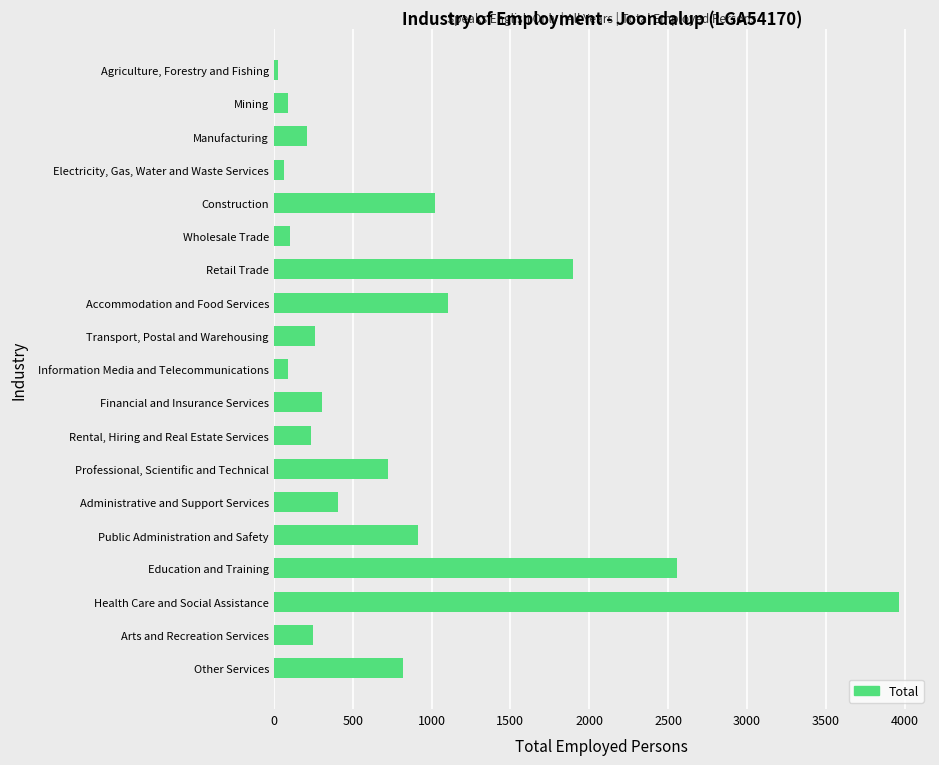

What is the sum of the values at Professional, Scientific and Technical and Retail Trade?

2620